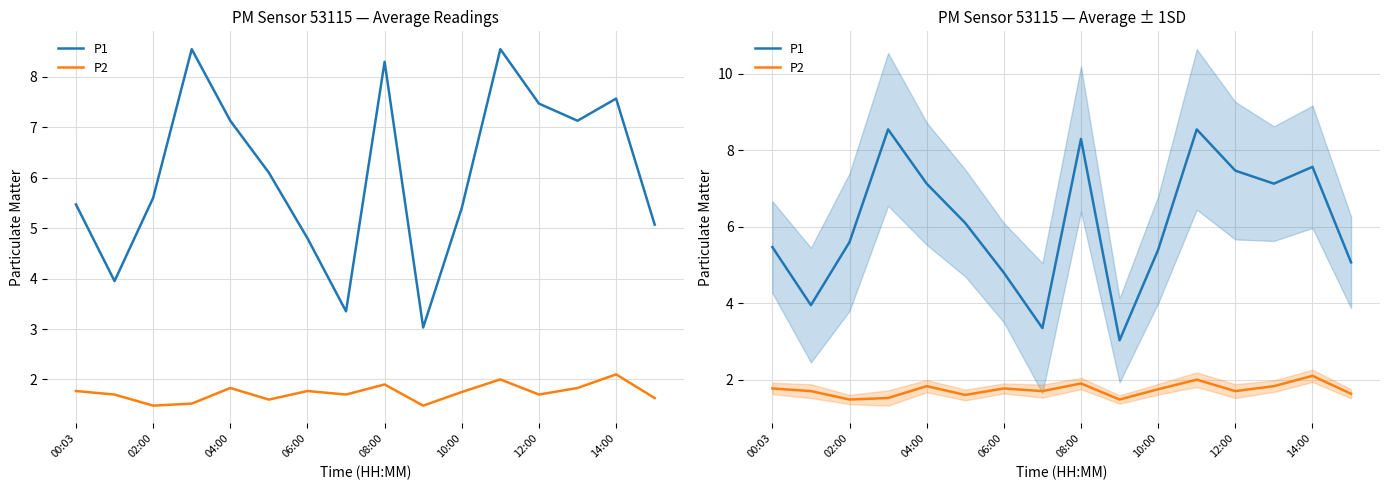

Reading right to left, what are all the values shown in this chart?

P1: 5.1	7.6	7.1	7.5	8.6	5.4	3.0	8.3	3.4	4.8	6.1	7.1	8.6	5.6	4.0	5.5
P2: 1.6	2.1	1.8	1.7	2.0	1.8	1.5	1.9	1.7	1.8	1.6	1.8	1.5	1.5	1.7	1.8